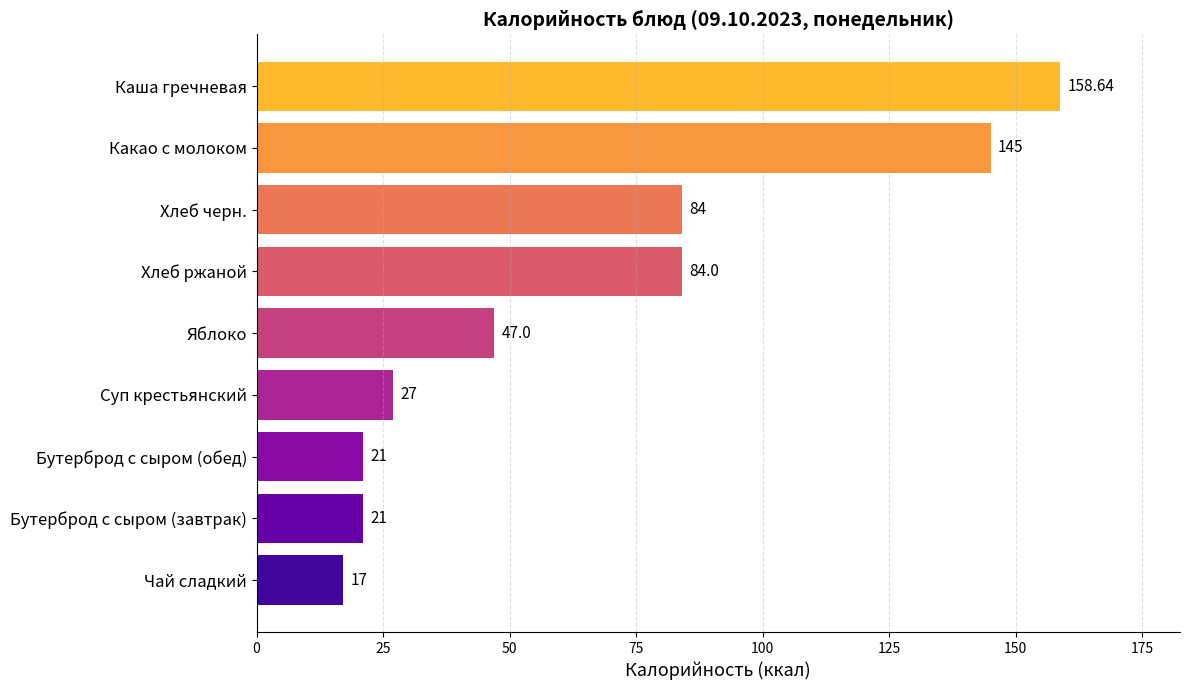

What is the label of the 5th bar from the bottom?

Яблоко